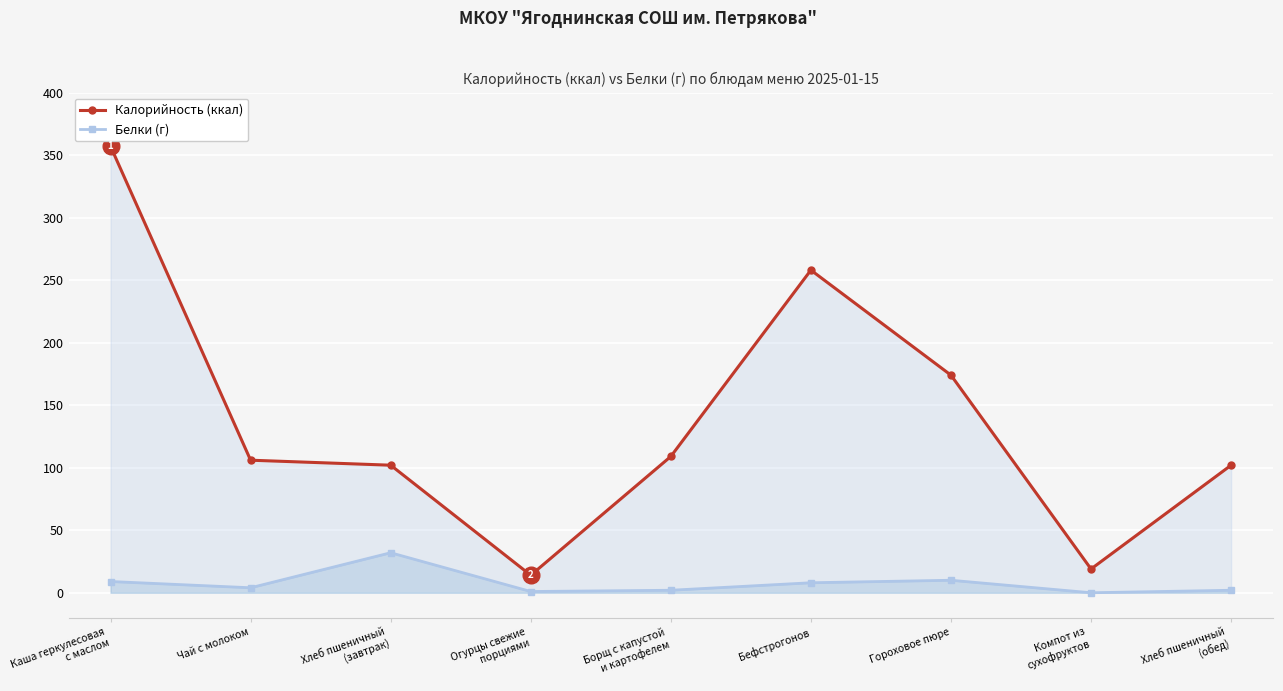

Reading left to right, list all the values displayed in this chart.

Калорийность (ккал): 357	106	102	14	109	258	174	19	102
Белки (г): 9	4	32	1	2	8	10	0	2